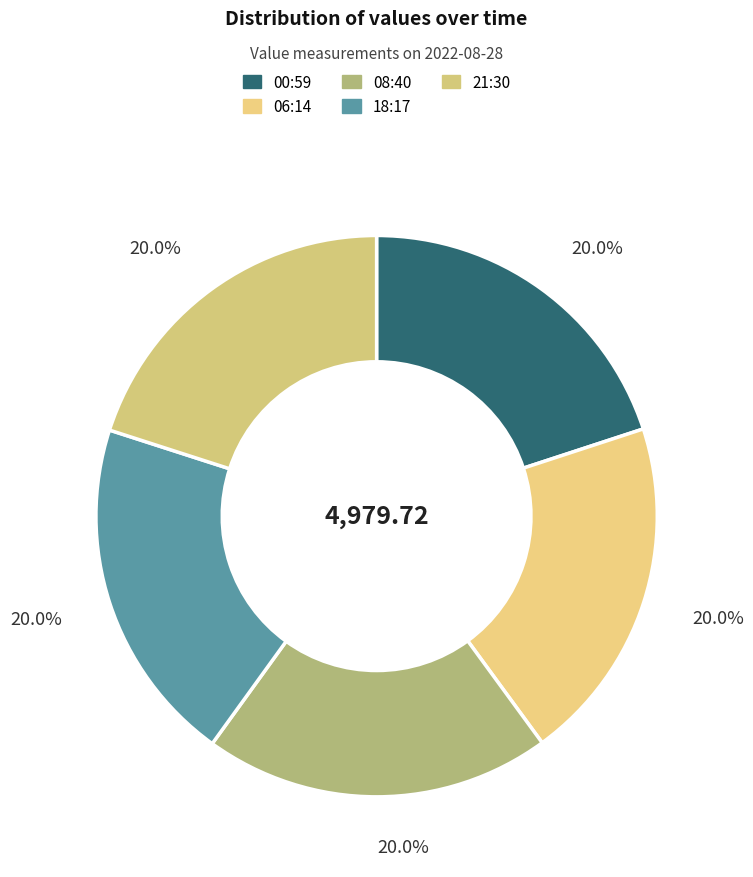

How many segments does this pie chart have?

5